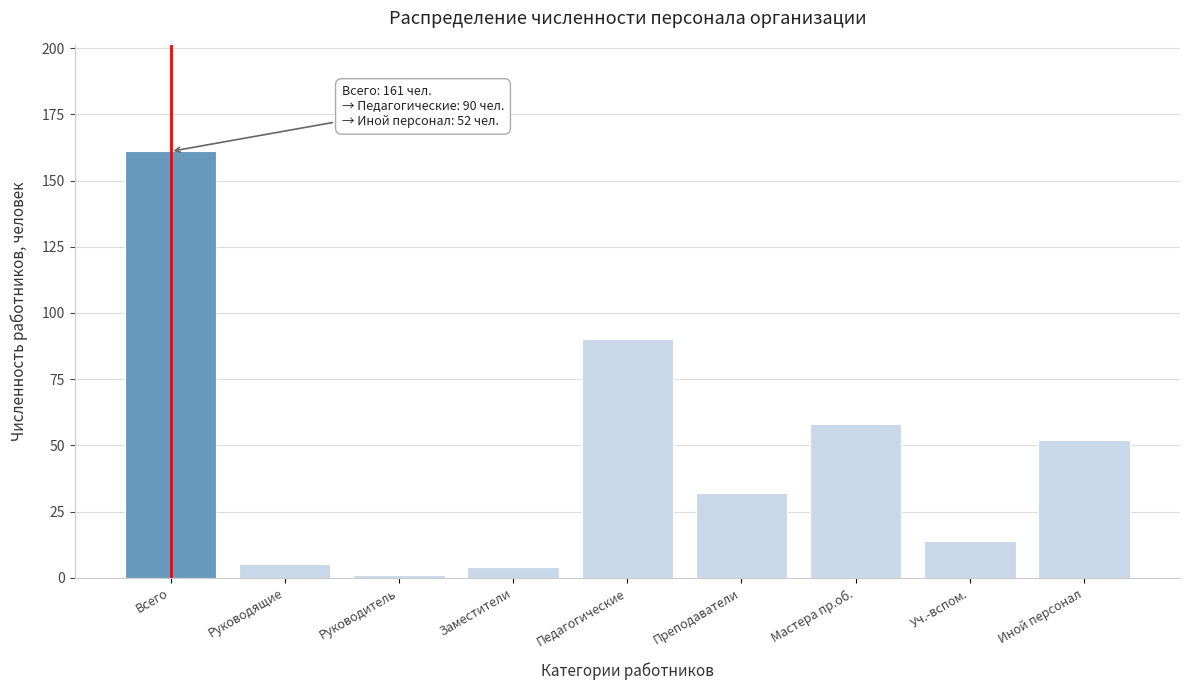

Reading left to right, extract all data points from this chart.

Всего=161	Руководящие=5	Руководитель=1	Заместители=4	Педагогические=90	Преподаватели=32	Мастера пр.об.=58	Уч.-вспом.=14	Иной персонал=52